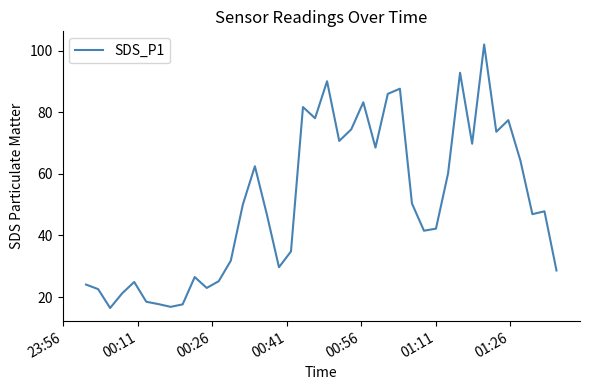

What is the smallest value displayed?

16.5